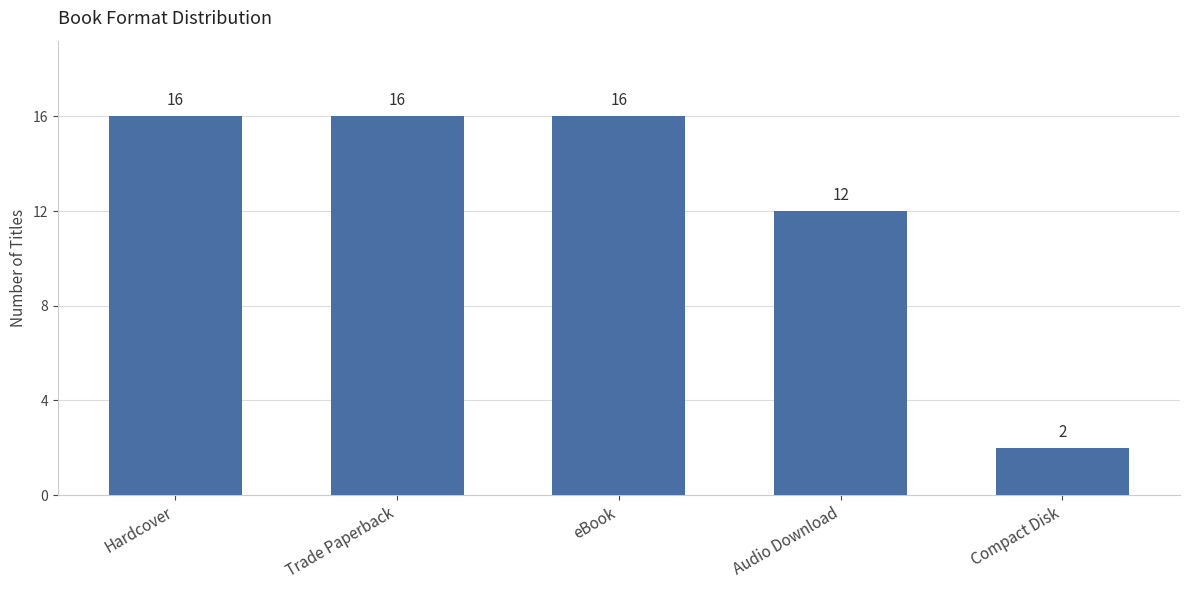

Reading left to right, transcribe all the data shown in this chart.

Hardcover=16	Trade Paperback=16	eBook=16	Audio Download=12	Compact Disk=2